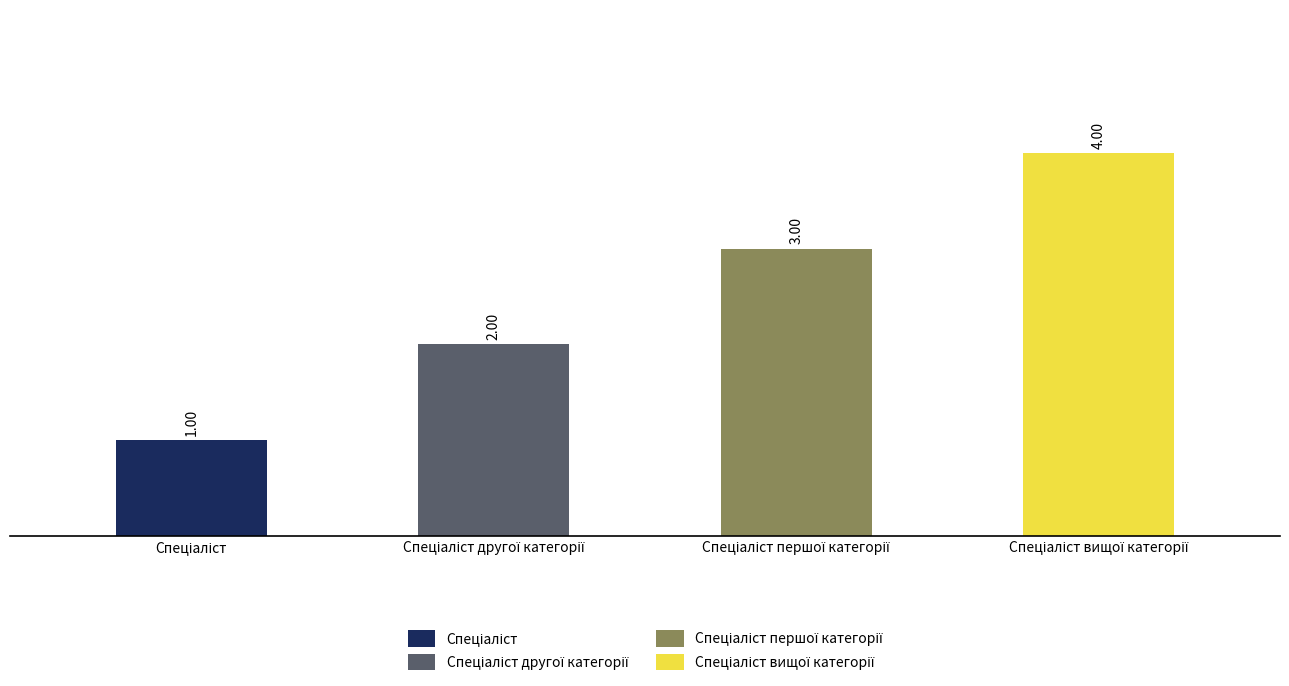

What is the difference between the maximum and minimum values?

3